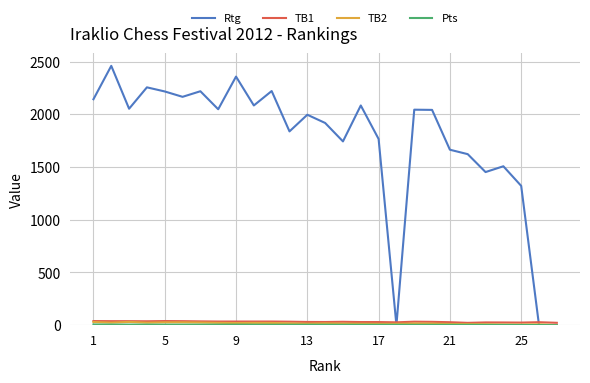

What is the maximum value shown in the chart?

2461.0